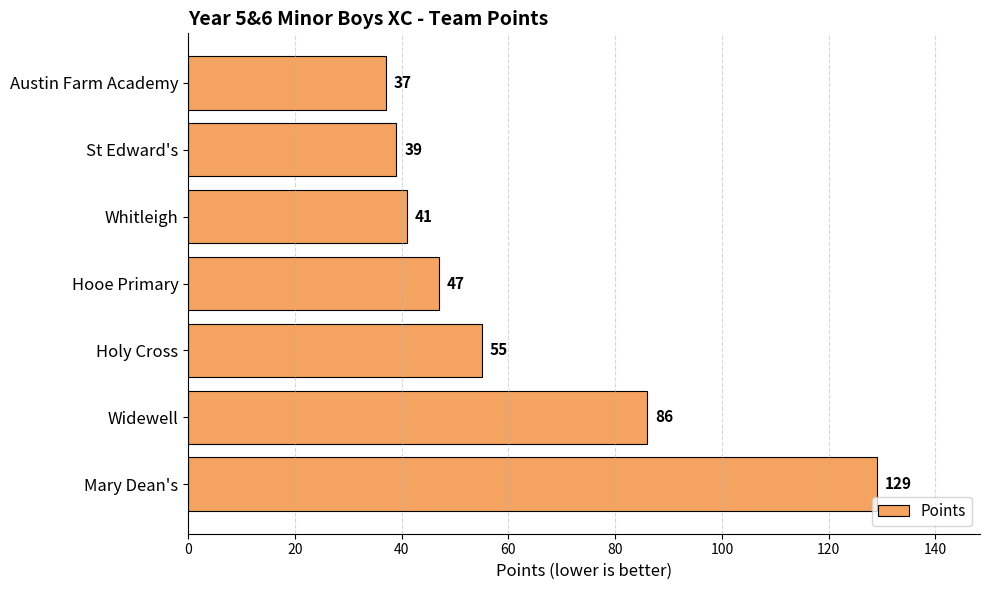

What is the change in value from St Edward's to Mary Dean's?

+90